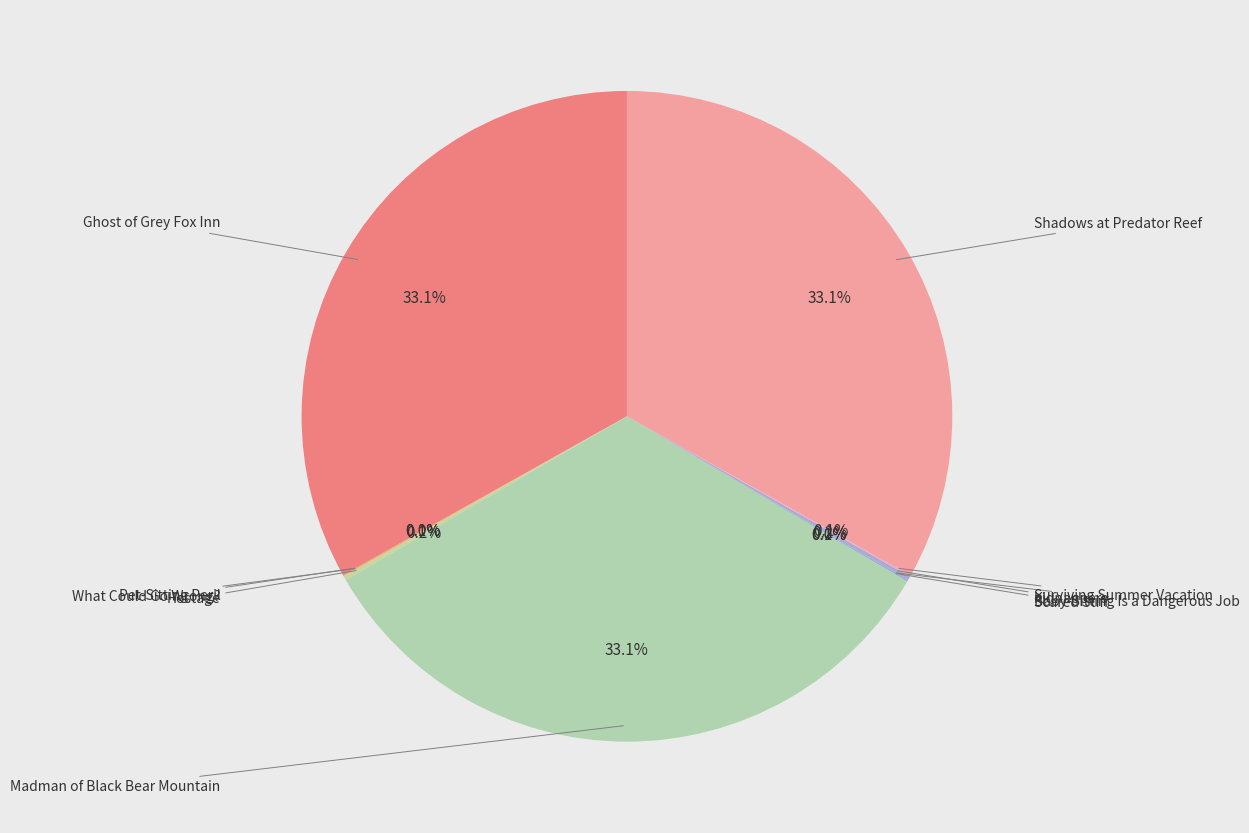

To the nearest percent, what is the average slice percentage?

10%